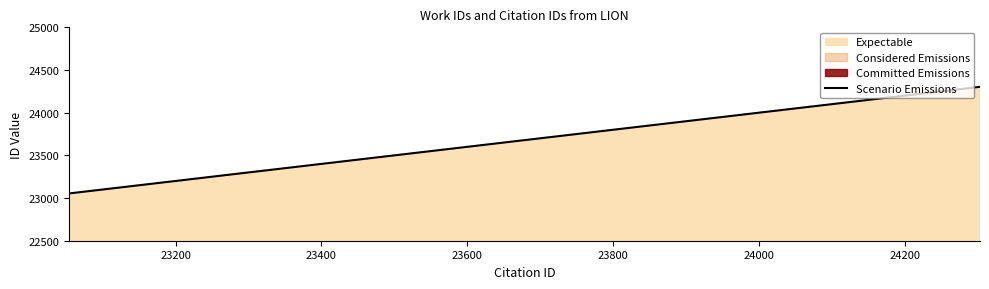

How many lines are shown in the chart?

1